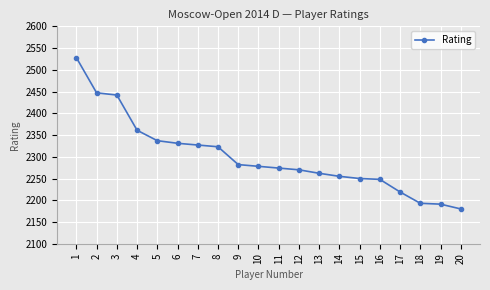

What is the average value?

2300